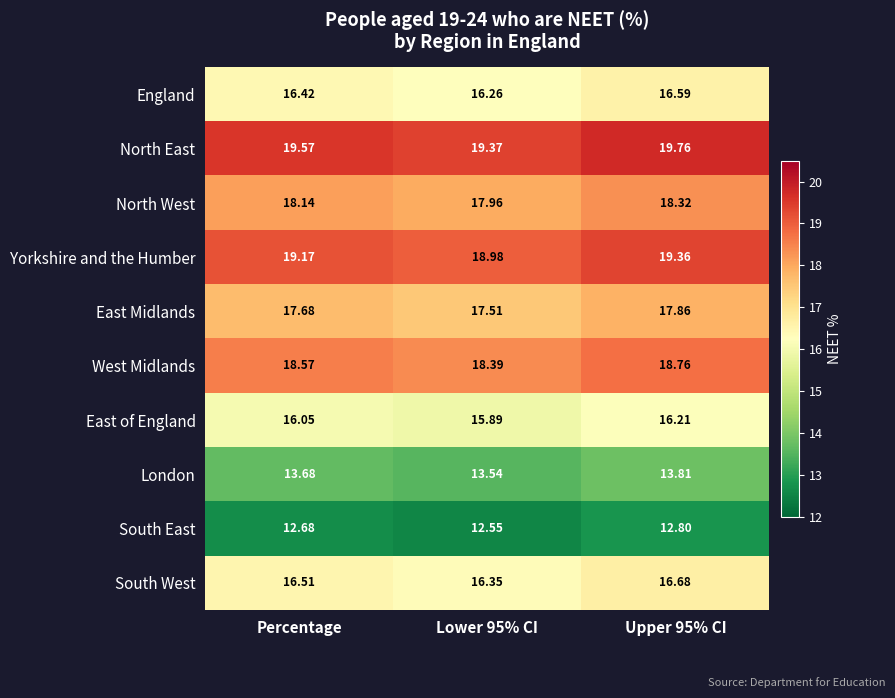

Which series has the largest total across all categories?

North East